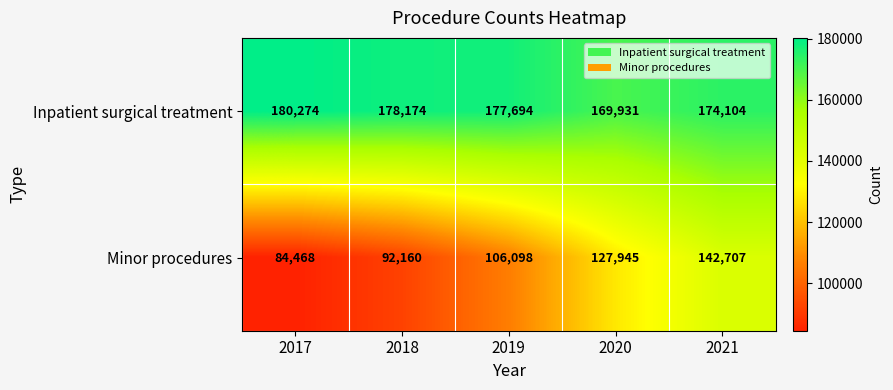

What is the minimum value for Inpatient surgical treatment?

169931